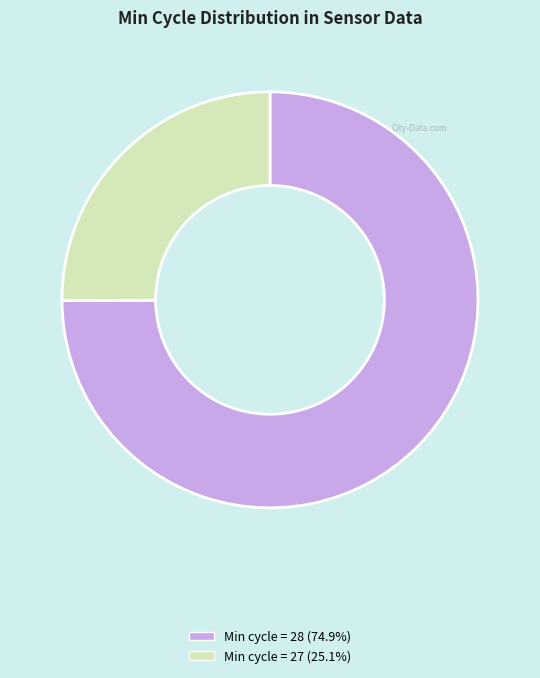

Is there a majority slice in this chart?

Yes